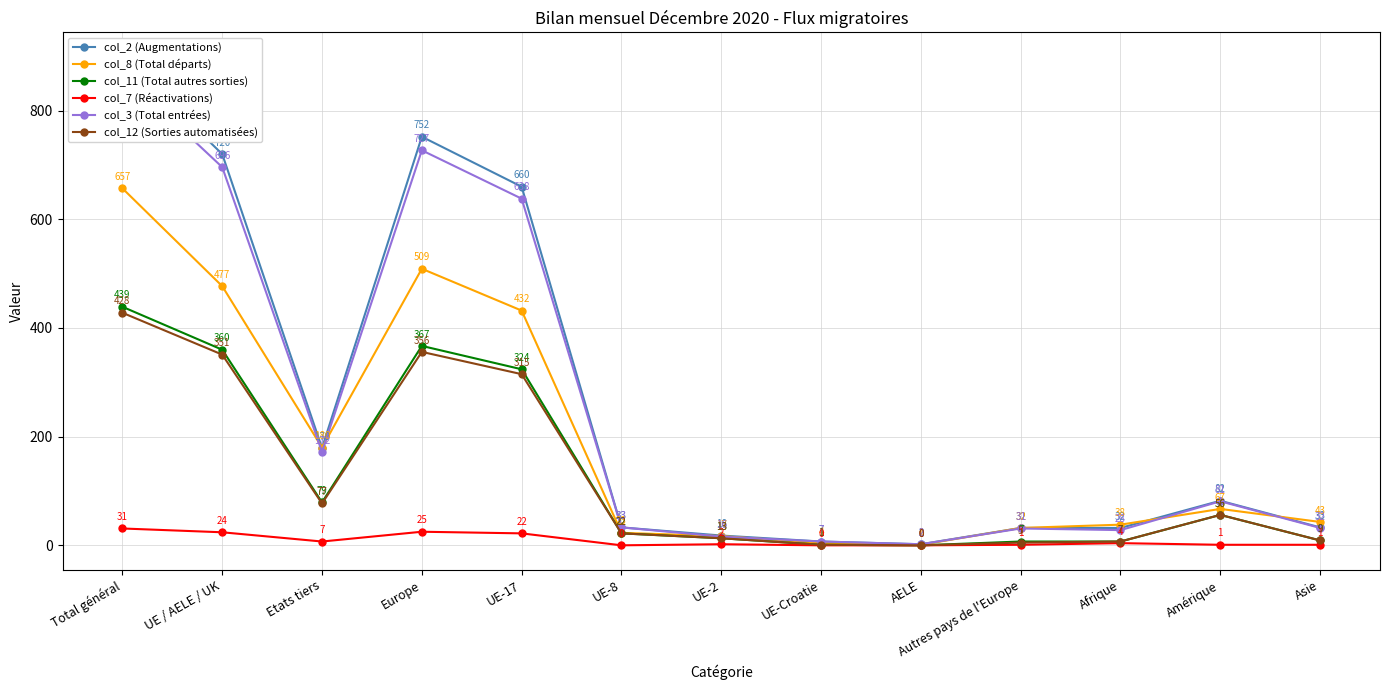

What are all the series names shown in the legend?

col_2 (Augmentations), col_8 (Total départs), col_11 (Total autres sorties), col_7 (Réactivations), col_3 (Total entrées), col_12 (Sorties automatisées)